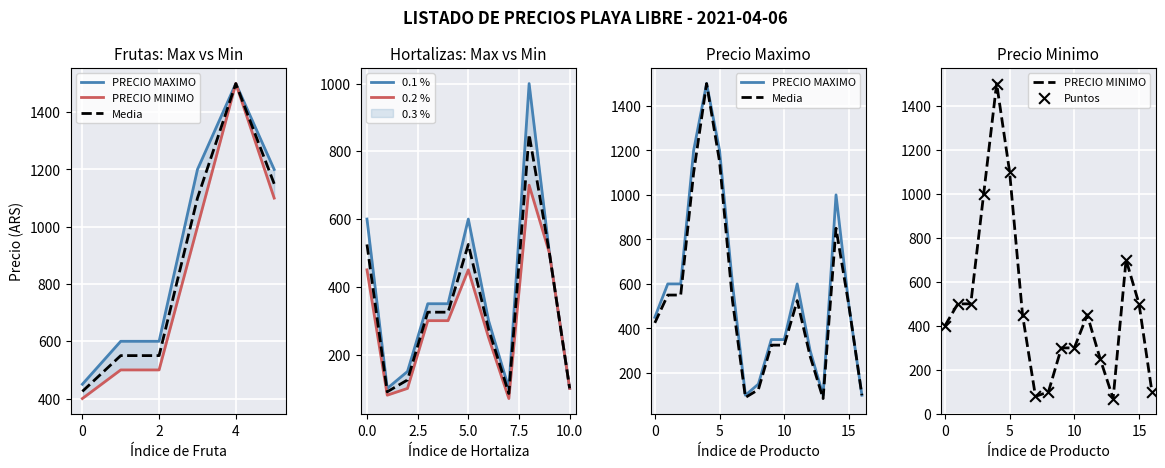

At how many categories does at least one series exceed 389?

10